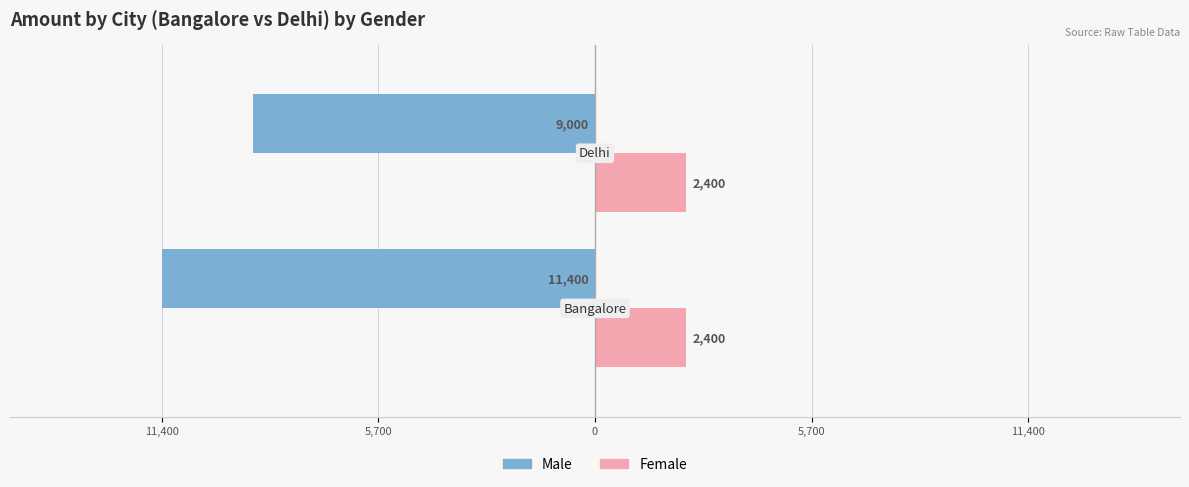

What is the label of the 1st bar from the left?

11,400